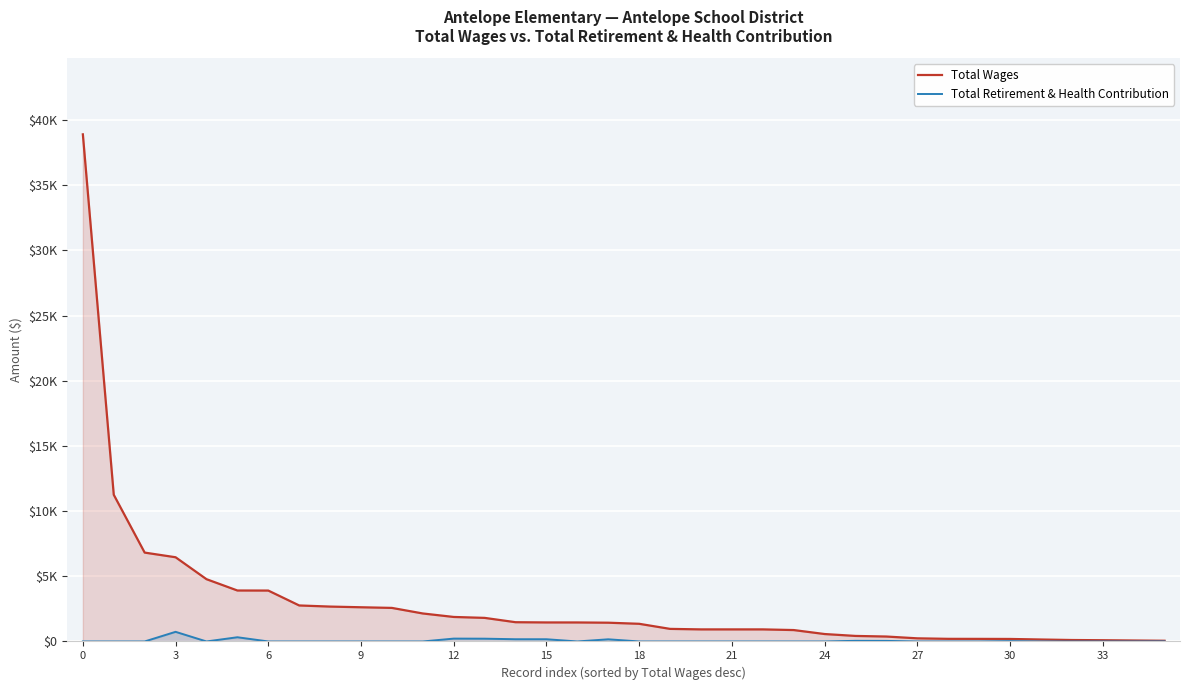

True or false: Total Wages and Total Retirement & Health Contribution cross at least once.

False